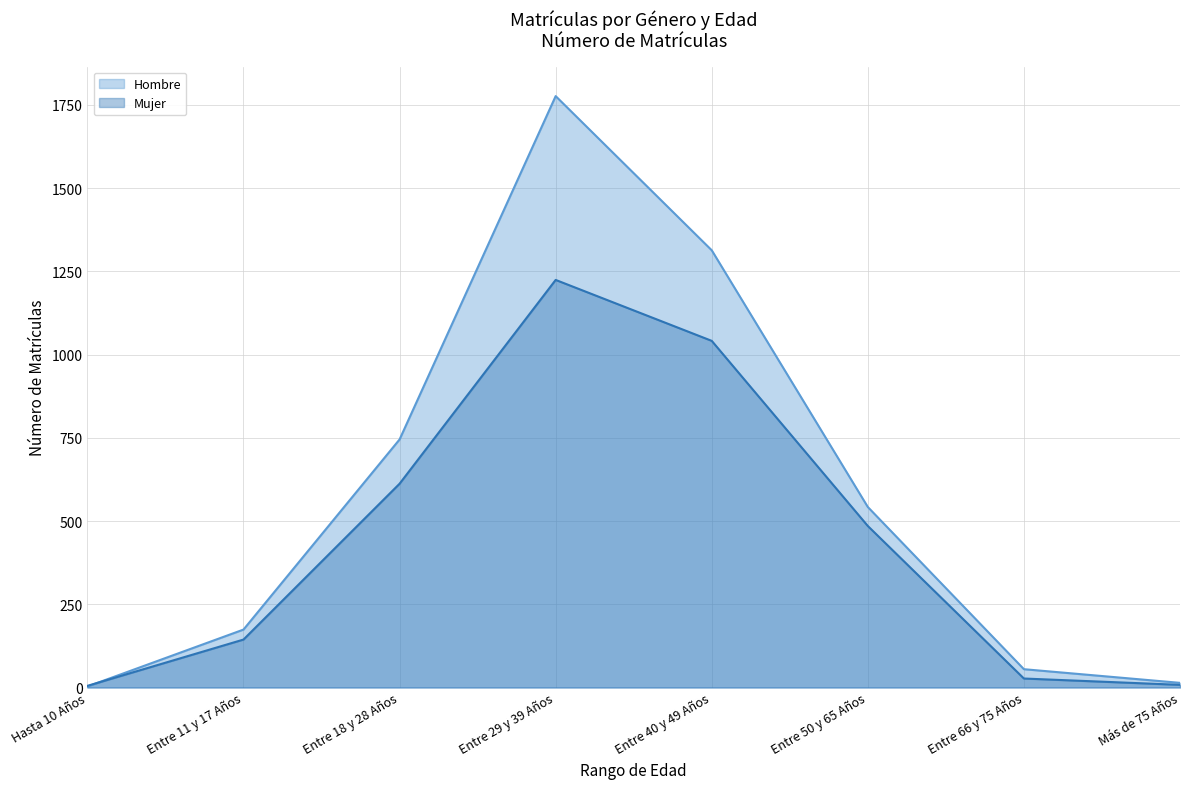

What is the value of the Mujer point at the 7th from the left?

27